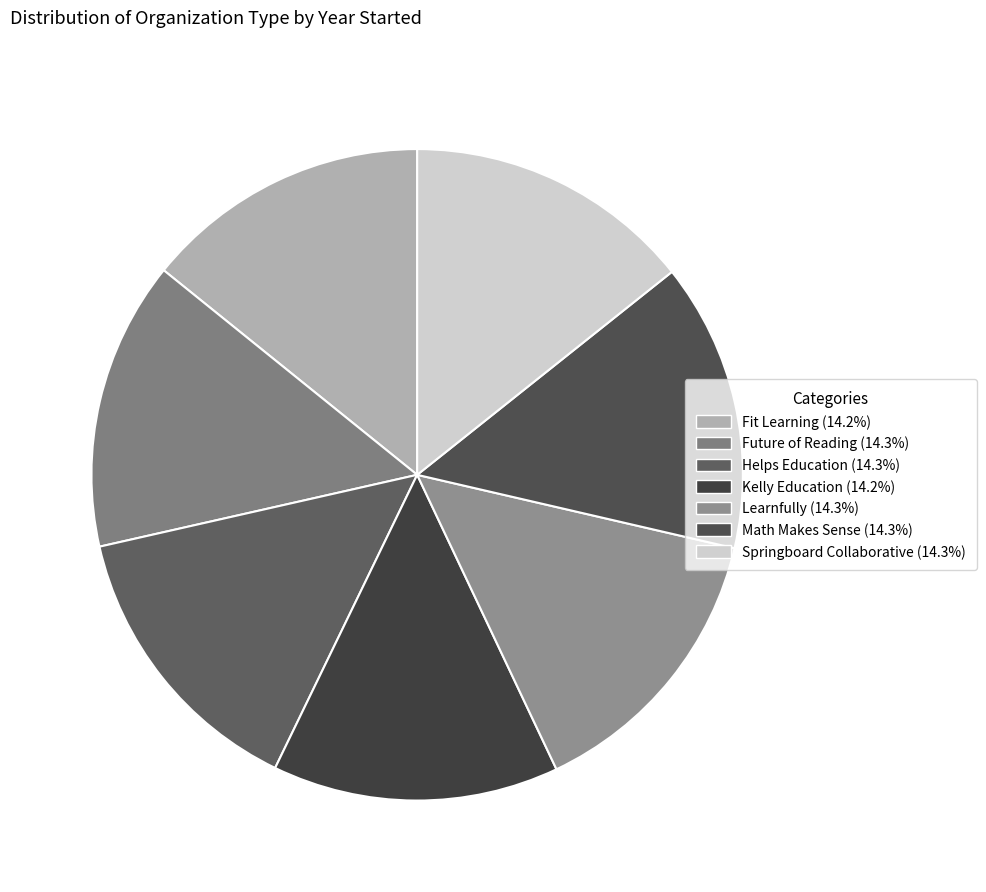

Does any single category account for the majority?

No